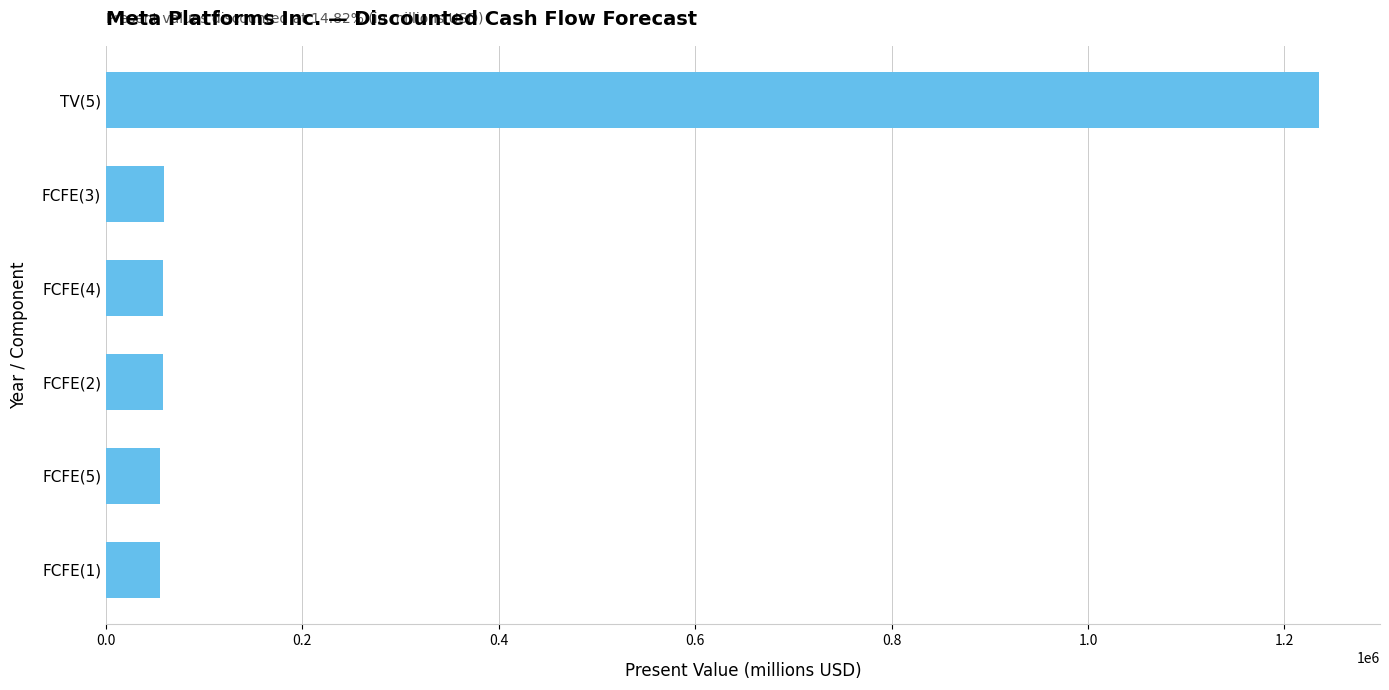

What is the label of the 6th bar from the top?

FCFE(1)